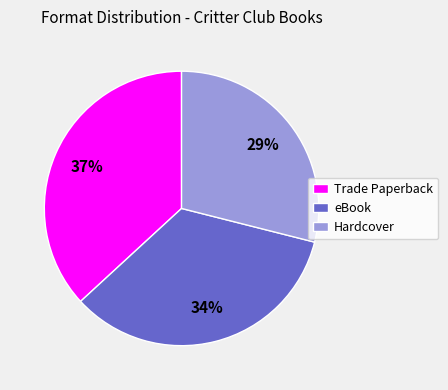

Which has a higher value, eBook or Trade Paperback?

Trade Paperback